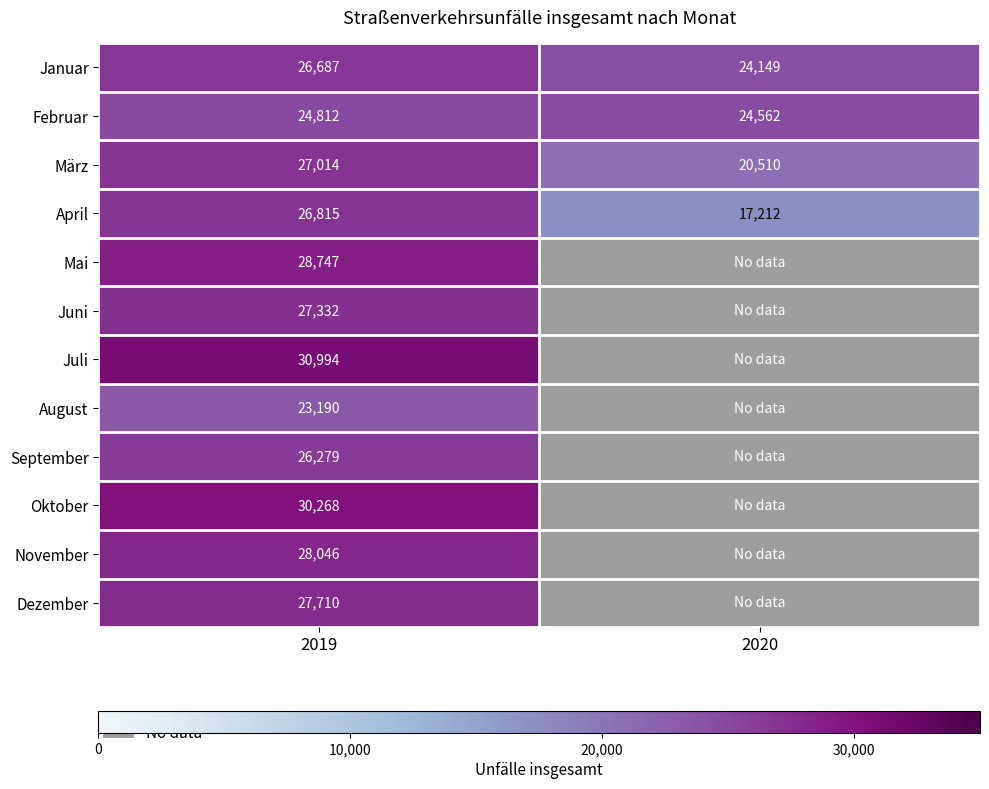

What is the smallest value displayed?

17212.0